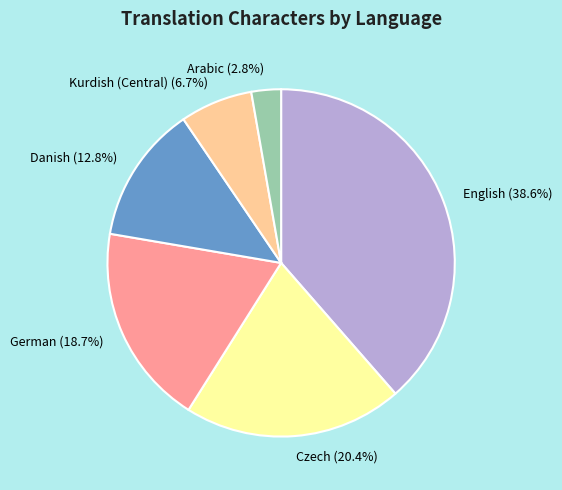

What percentage is the Czech slice, to the nearest percent?

20%